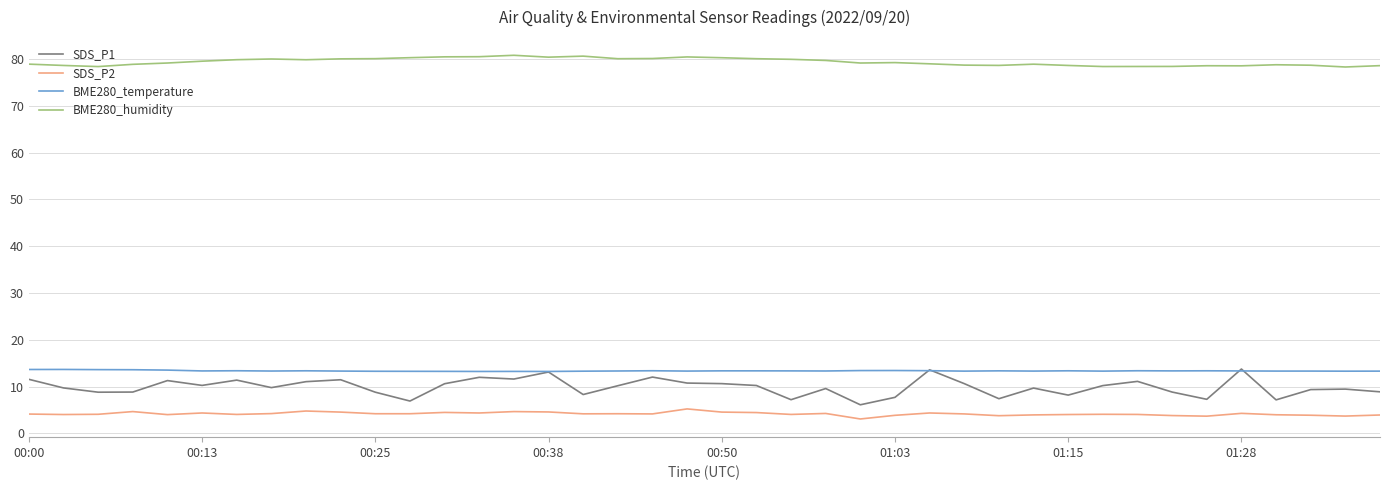

At how many categories does at least one series exceed 50?

40